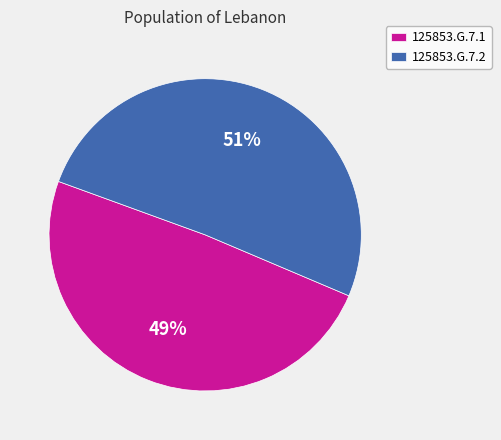

Between 125853.G.7.2 and 125853.G.7.1, which is larger?

125853.G.7.2